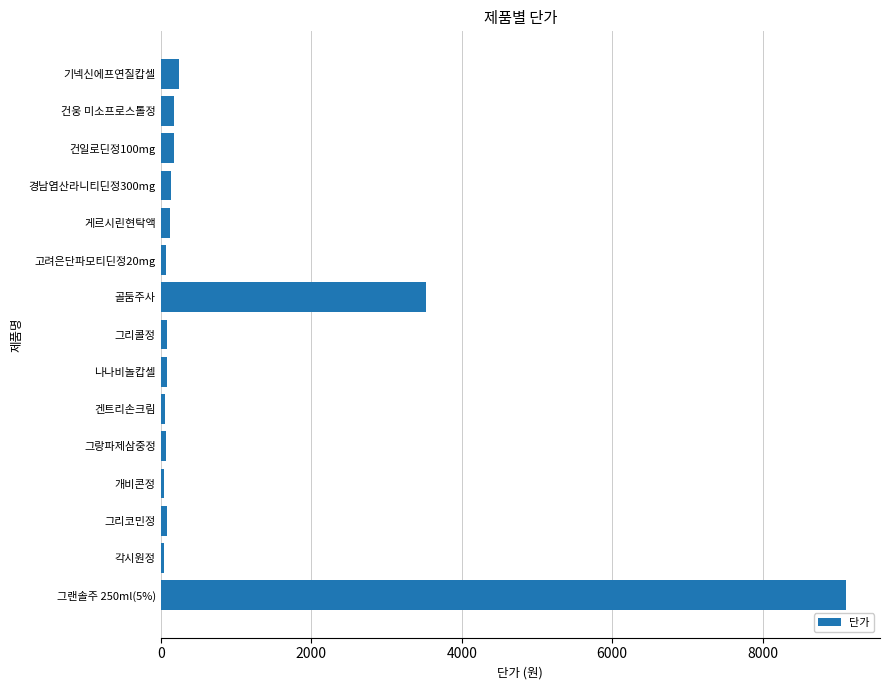

Does the chart contain stacked bars?

No